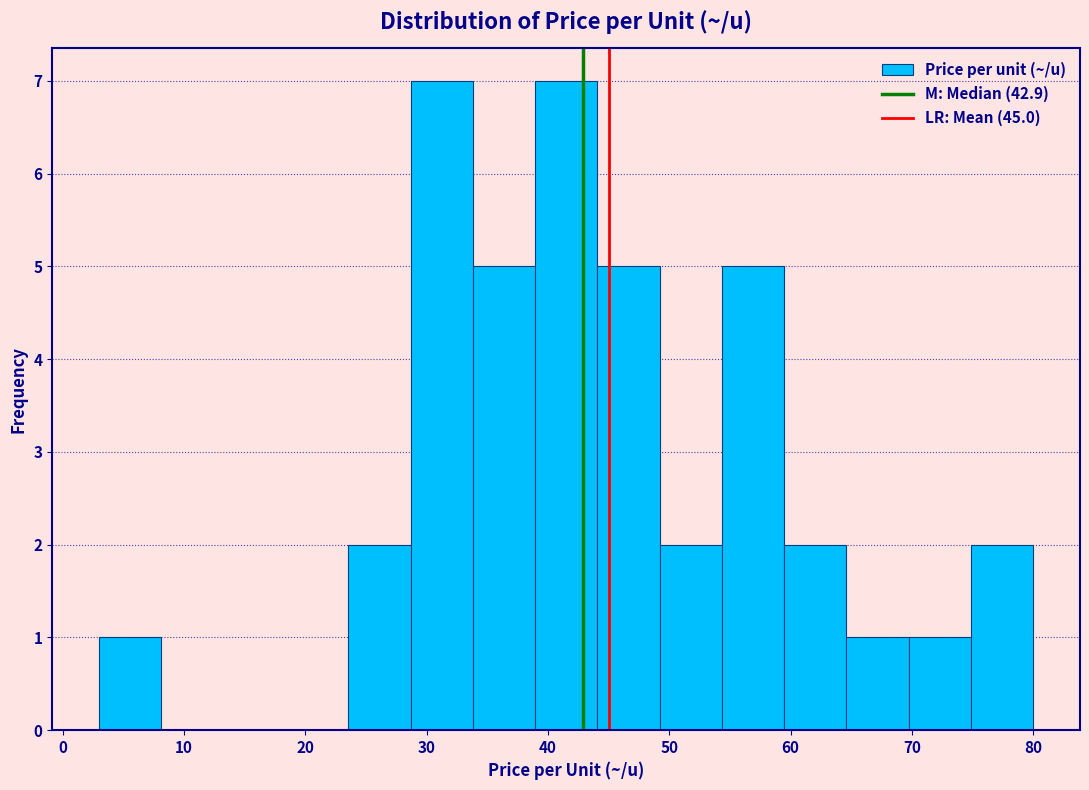

How tall is the bar that spans 59 to 65 on the x-axis? Neither the bar edges nor the heights are printed on the chart, so give them approximately, as read against the axes.

2